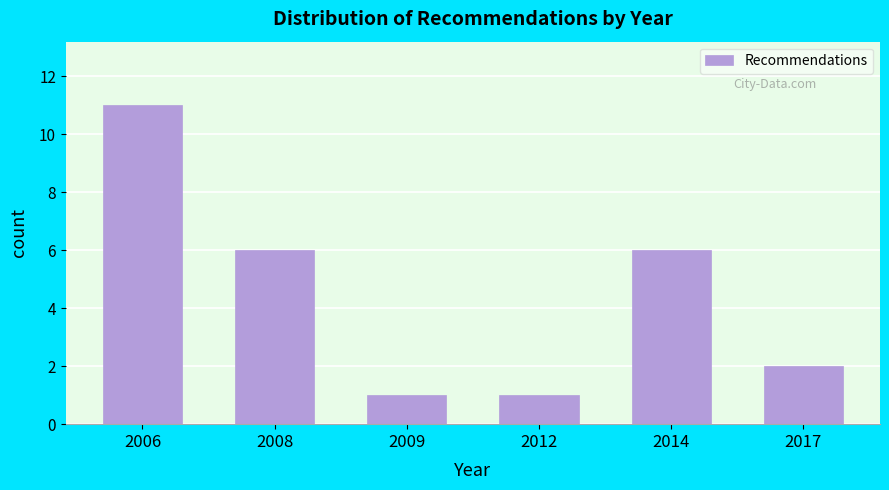

Reading left to right, what are all the values shown in this chart?

11	6	1	1	6	2